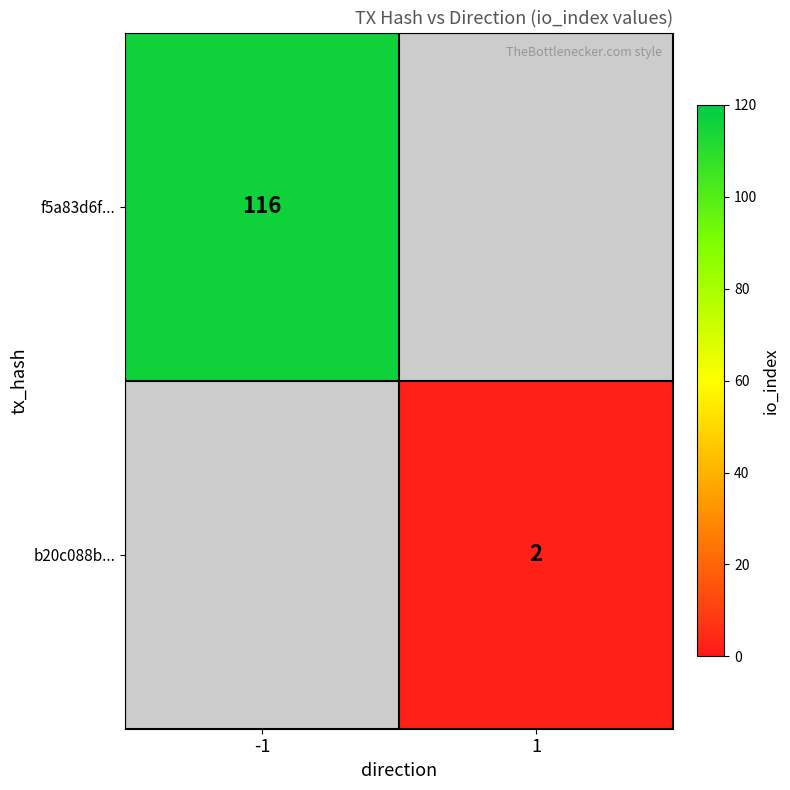

The f5a83d6f... series shows 160 at -1. True or false?

False